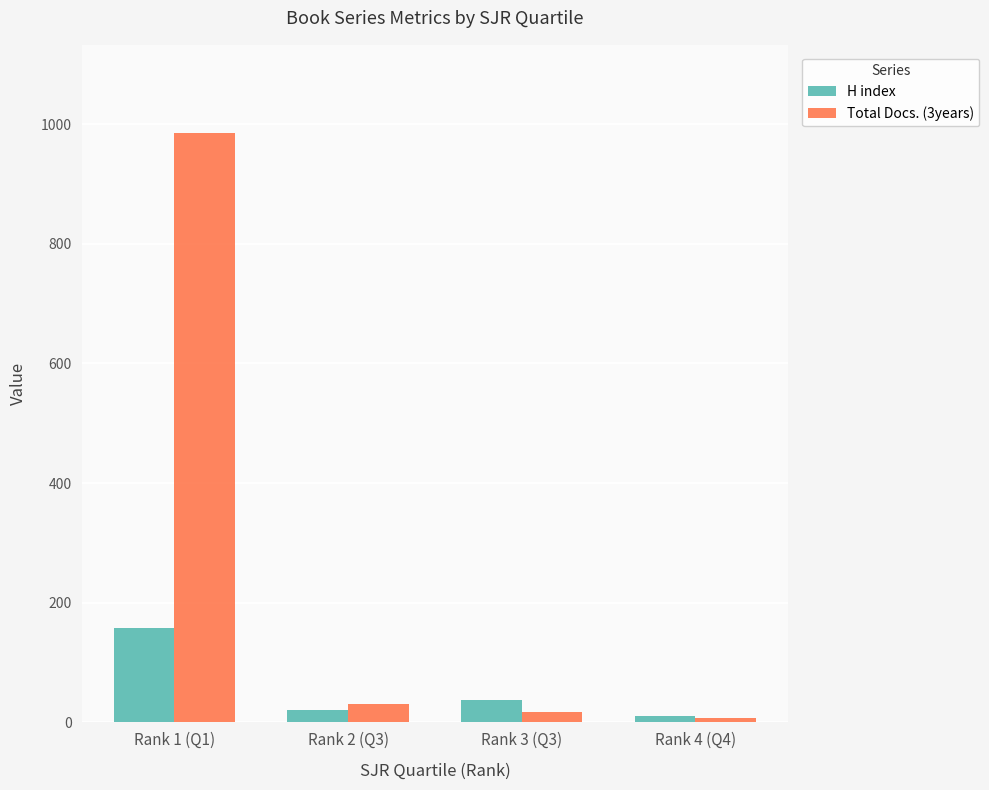

How many data points in H index are less than 37?

2